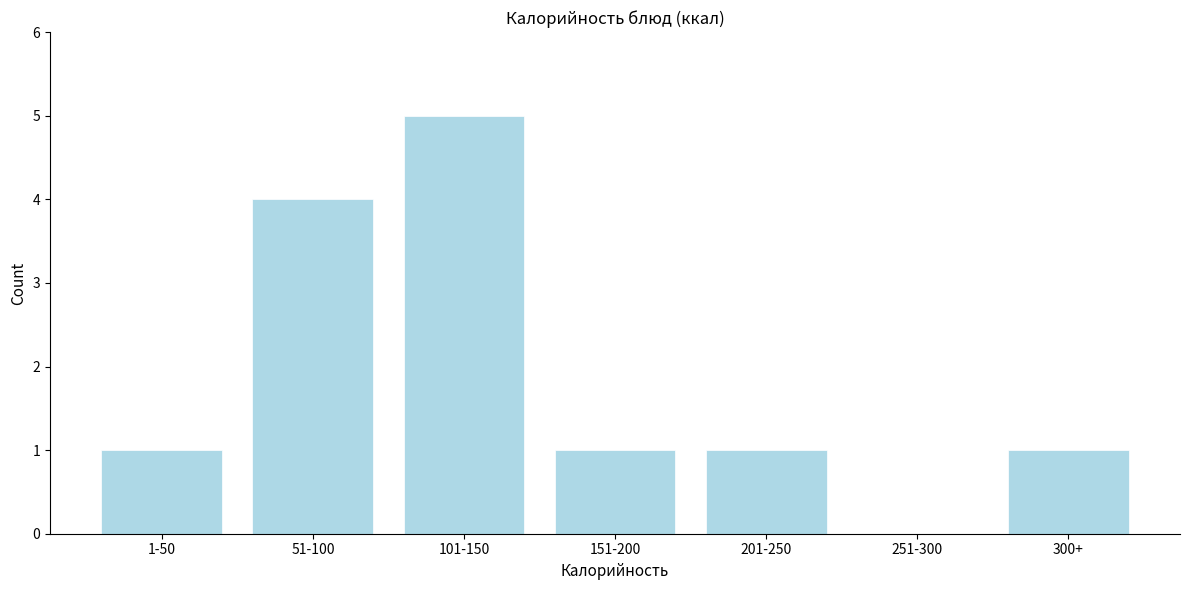

Reading left to right, what are all the values shown in this chart?

1-50=1	51-100=4	101-150=5	151-200=1	201-250=1	251-300=0	300+=1